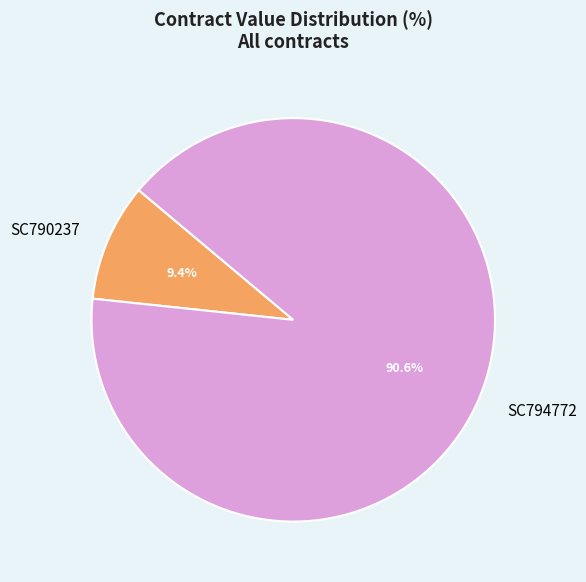

Does SC794772 represent more than half of the total?

Yes